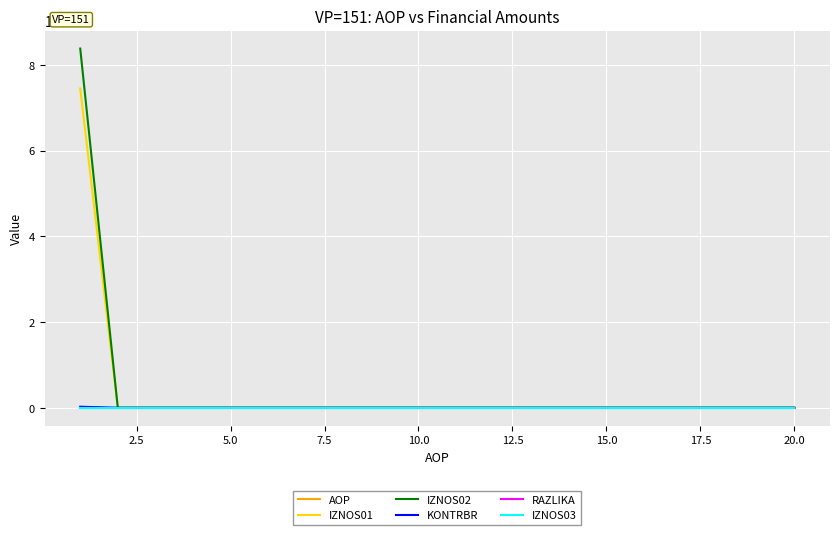

Which series has the largest range (max minus min)?

IZNOS02